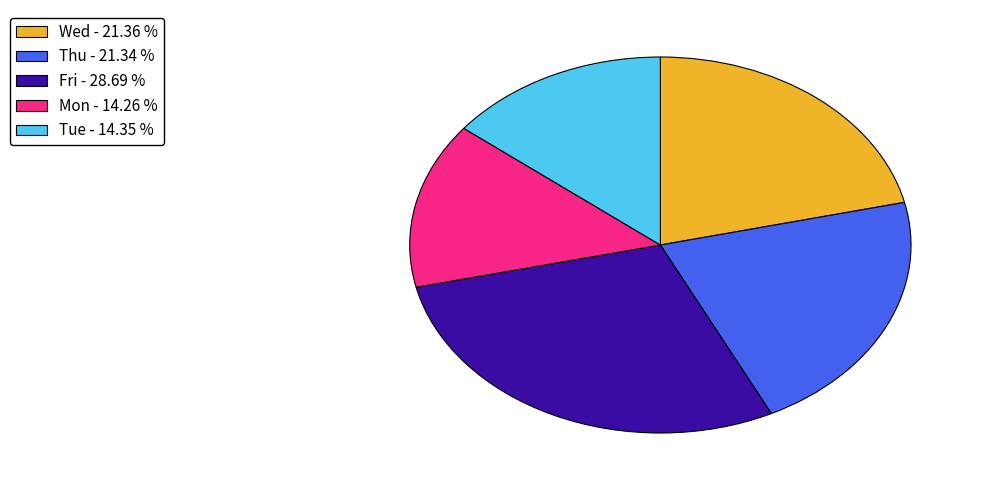

Count the number of slices in the pie.

5